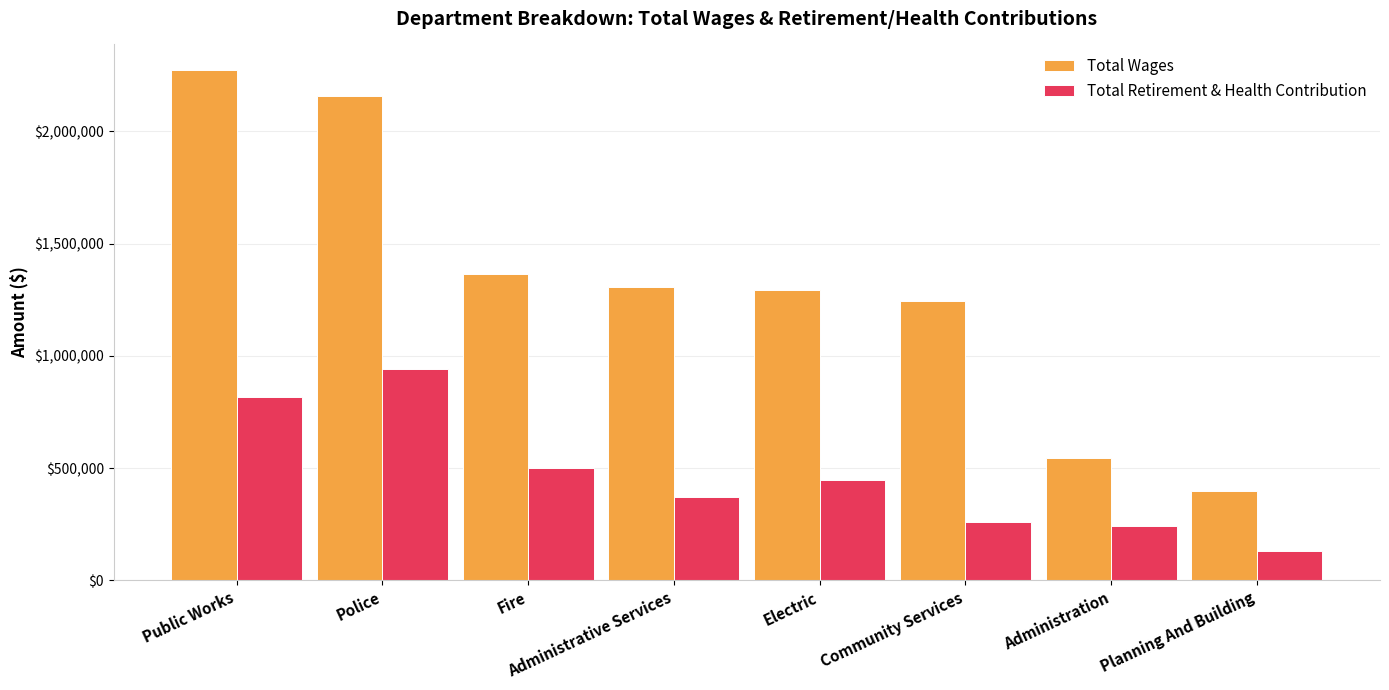

Which label corresponds to the largest value in the chart?

Public Works